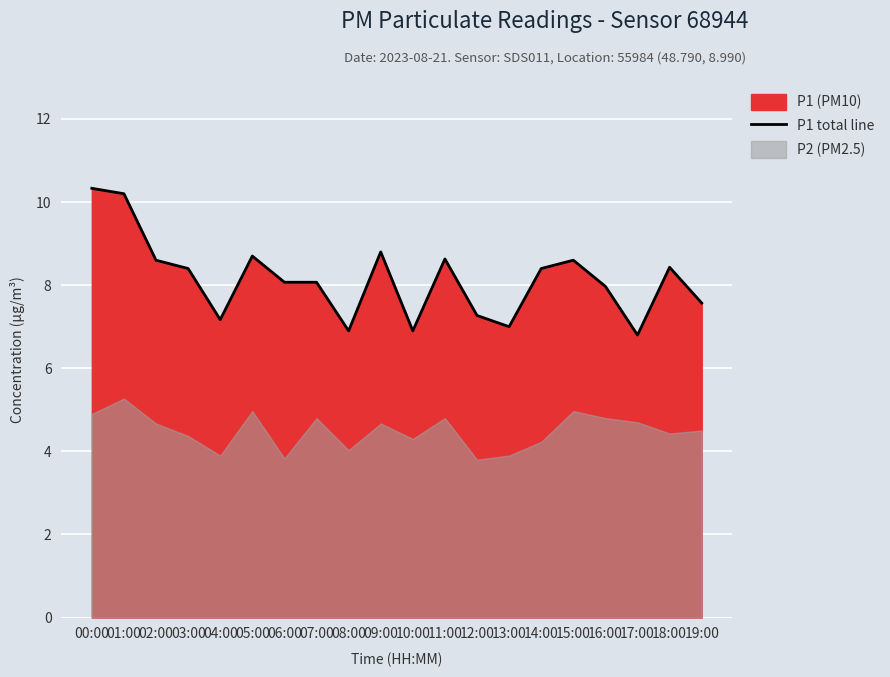

At which category does the chart reach its minimum across all series?

17:00